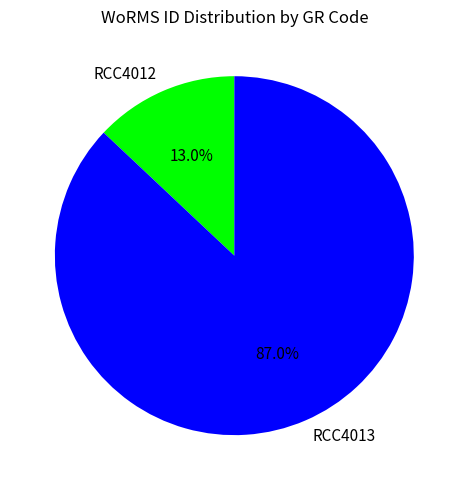

Does any single category account for the majority?

Yes